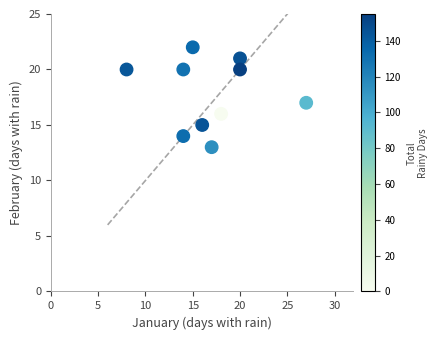

What is the average X value?

17